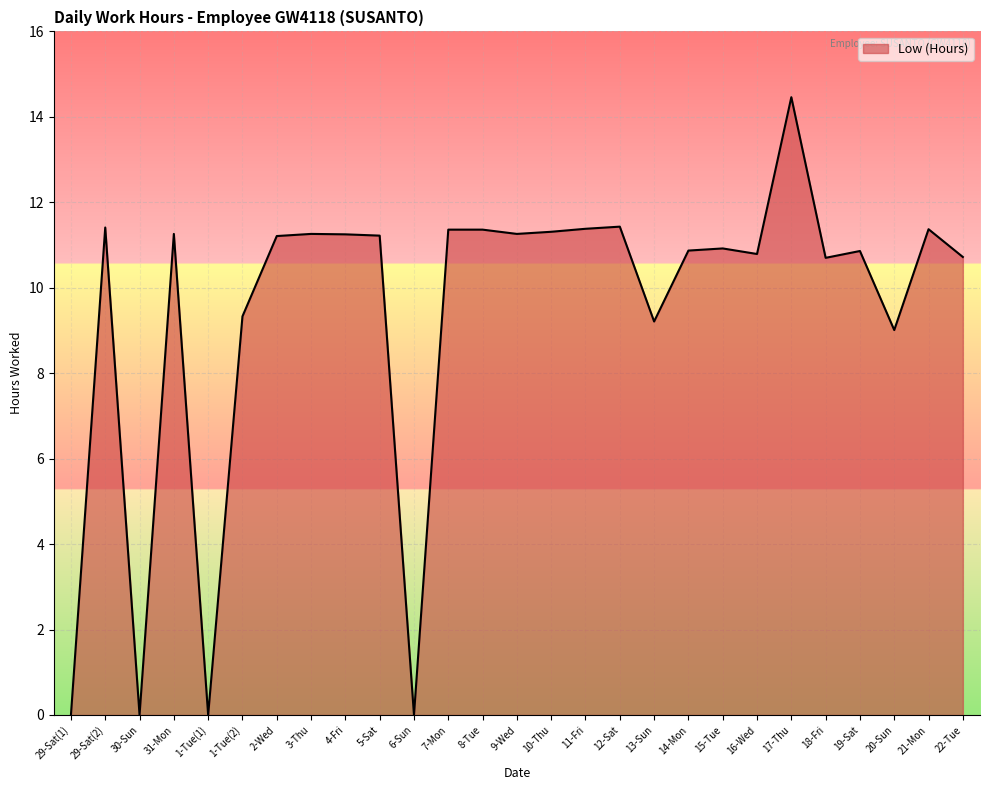

What is the ratio of the value at 2-Wed to the value at 21-Mon?

1.0